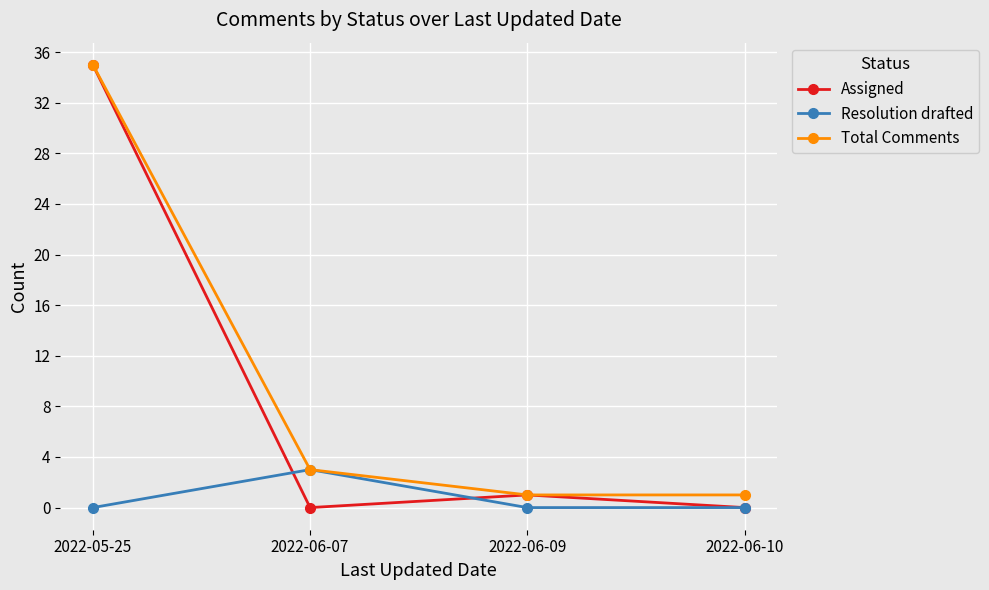

Reading right to left, extract all data points from this chart.

Assigned: 0	1	0	35
Resolution drafted: 0	0	3	0
Total Comments: 1	1	3	35